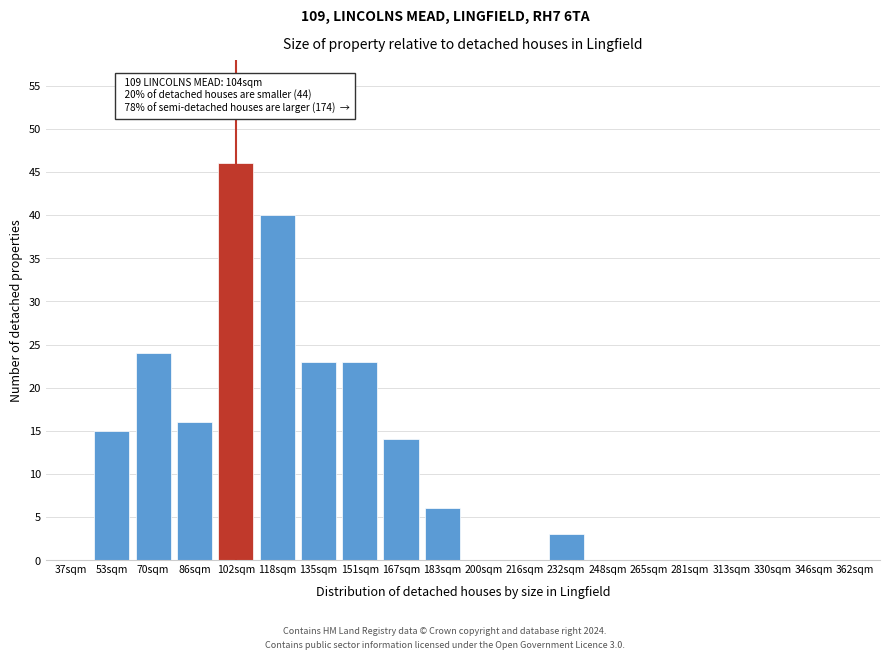

Reading left to right, transcribe all the data shown in this chart.

37sqm=0	53sqm=15	70sqm=24	86sqm=16	102sqm=46	118sqm=40	135sqm=23	151sqm=23	167sqm=14	183sqm=6	200sqm=0	216sqm=0	232sqm=3	248sqm=0	265sqm=0	281sqm=0	313sqm=0	330sqm=0	346sqm=0	362sqm=0